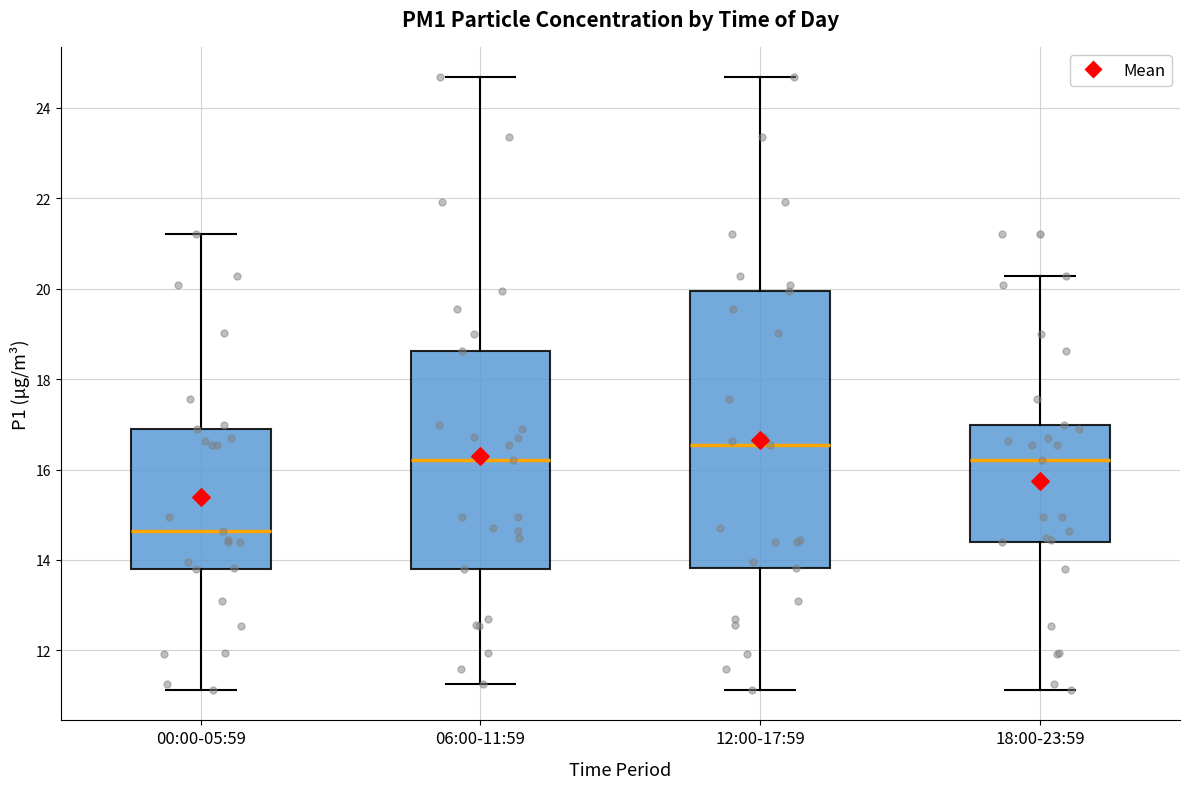

Reading left to right, read every box against the y-axis: the position of its median line, the range the box covers, and the ends of its whiskers. The values are not printed on the chart, so give them approximately, as read against the axis.

00:00-05:59: median 14.6, box 13.8 to 17.0, whiskers 11.2 to 21.2
06:00-11:59: median 16.2, box 13.8 to 18.6, whiskers 11.2 to 24.6
12:00-17:59: median 16.6, box 13.8 to 20.0, whiskers 11.2 to 24.6
18:00-23:59: median 16.2, box 14.4 to 17.0, whiskers 11.2 to 20.2